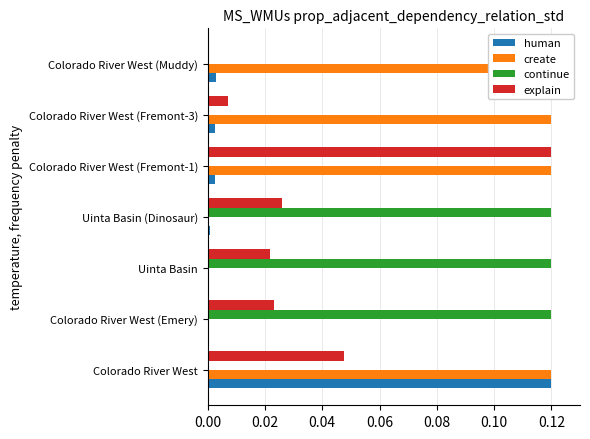

At Colorado River West (Emery), list the series in order from largest to smallest.

continue, explain, human, create